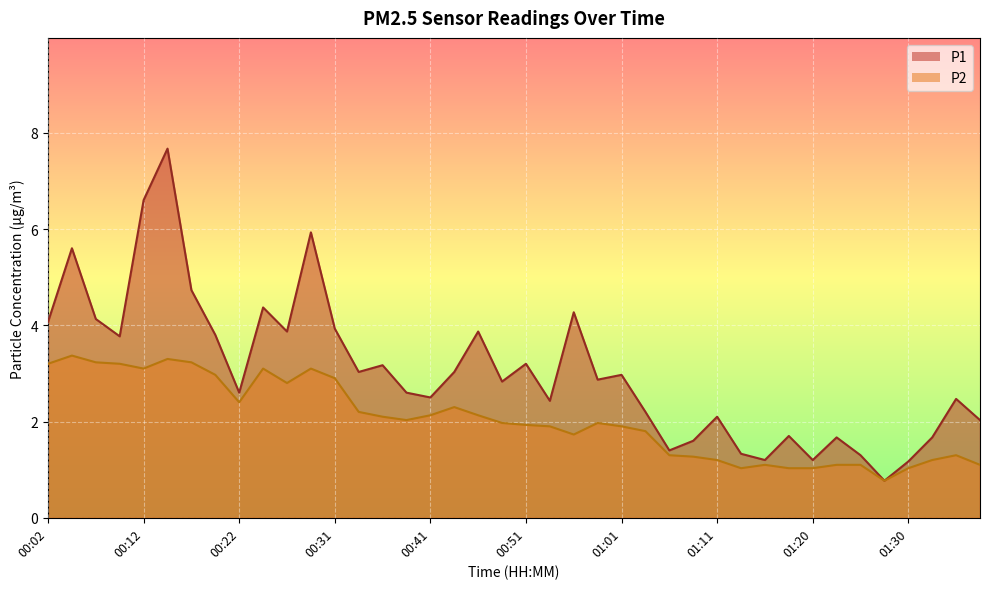

What position from the right is 00:58?

17